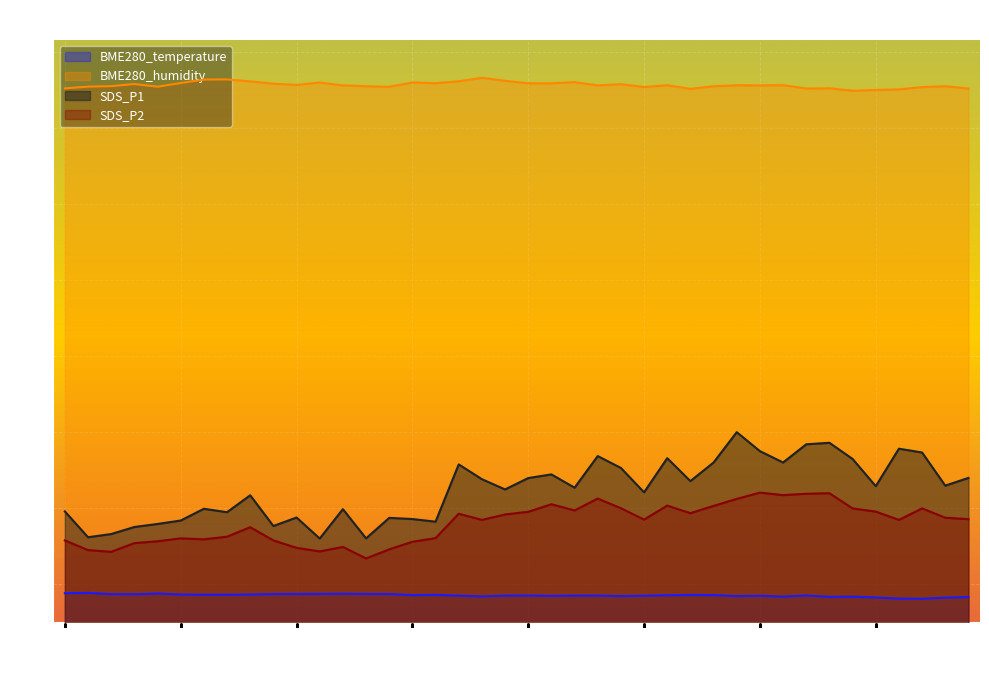

Rank the series at 00:32 from highest to lowest value.

BME280_humidity, SDS_P1, SDS_P2, BME280_temperature